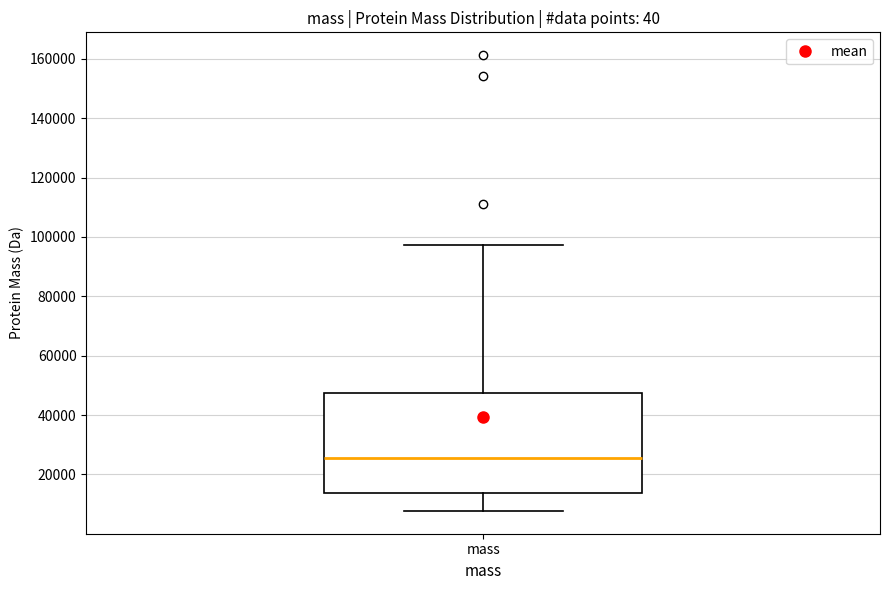

Transcribe this box plot: give where the median line is, the range the box spans, and where the two whiskers end, as read against the y-axis. The values are not printed on the chart, so give them approximately, as read against the axis.

median 26000, box 14000 to 48000, whiskers 8000 to 98000